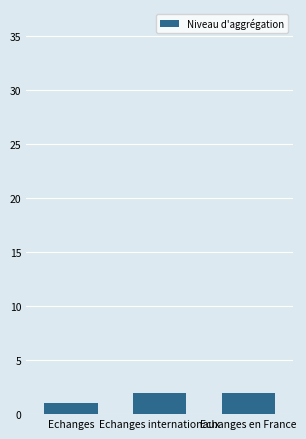

The value at Echanges is 1. True or false?

True